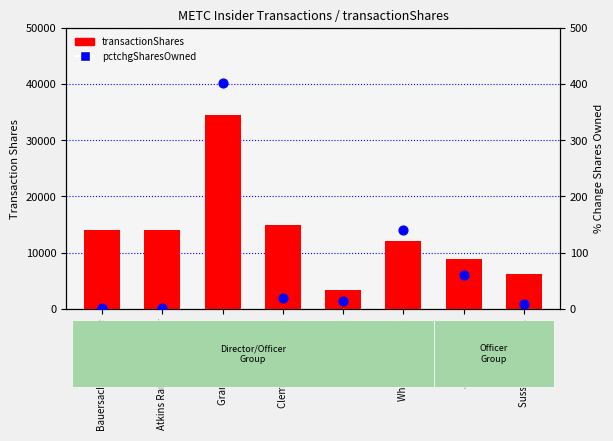

Is the value of pctchgSharesOwned at Whiting Richard M greater than the value of transactionShares at Atkins Randall Whittaker?

No